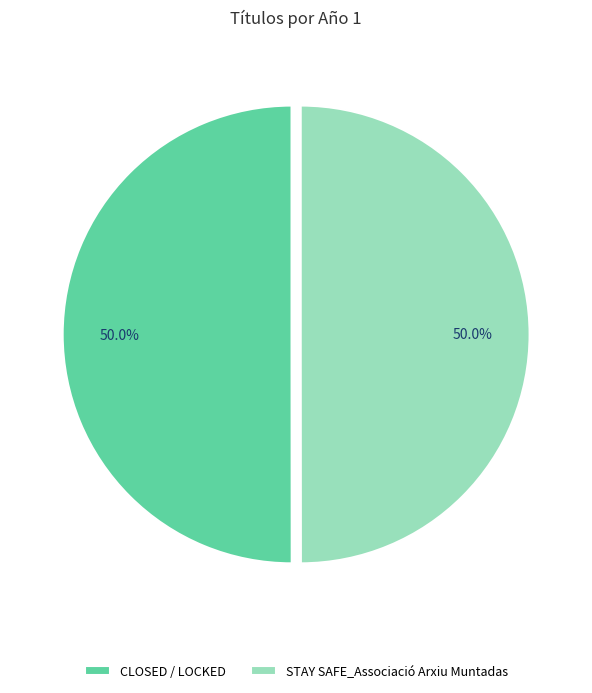

How many slices are in this pie chart?

2